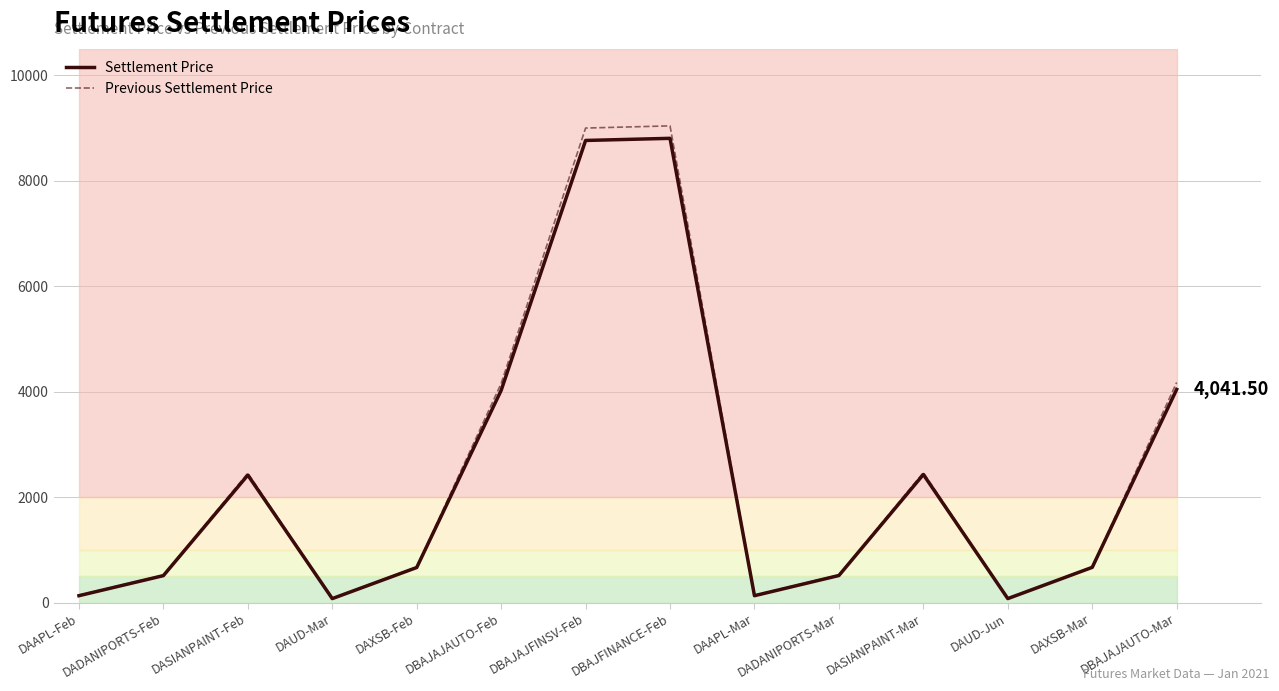

How many data points in Previous Settlement Price are above 676?

7